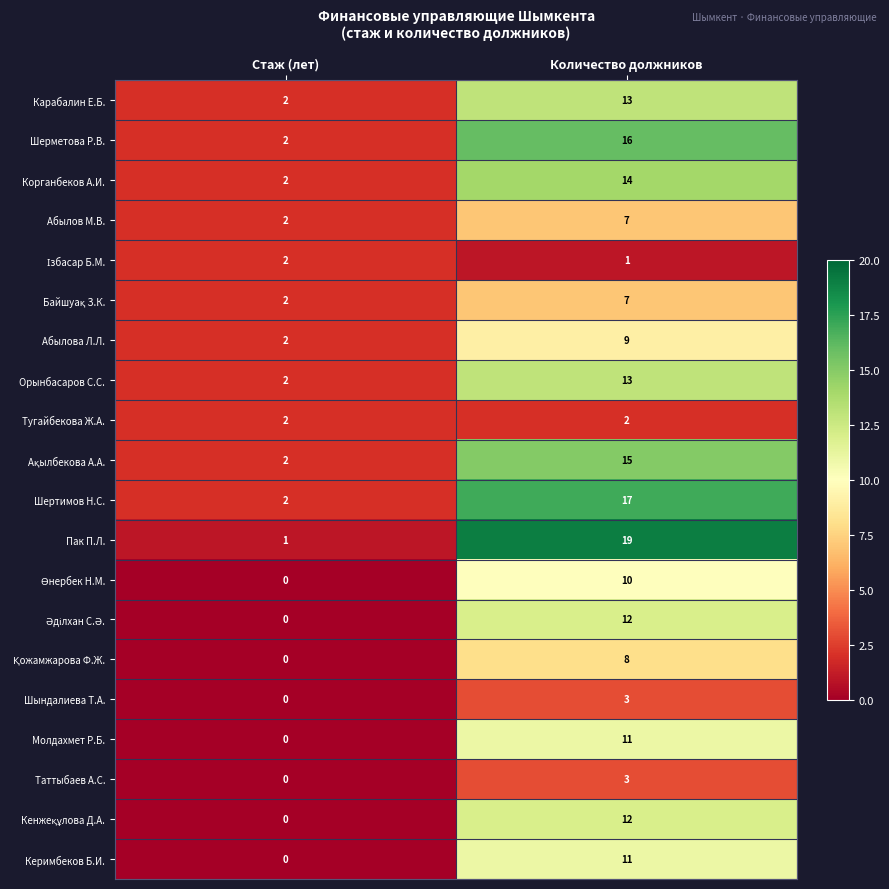

At which category does the chart reach its peak across all series?

Количество должников